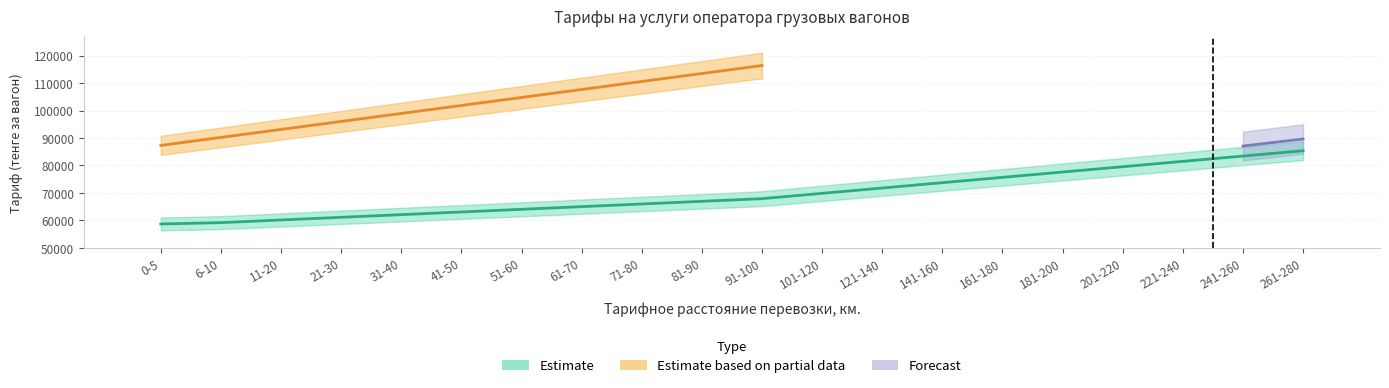

What is the sum of all Estimate values?

1392435